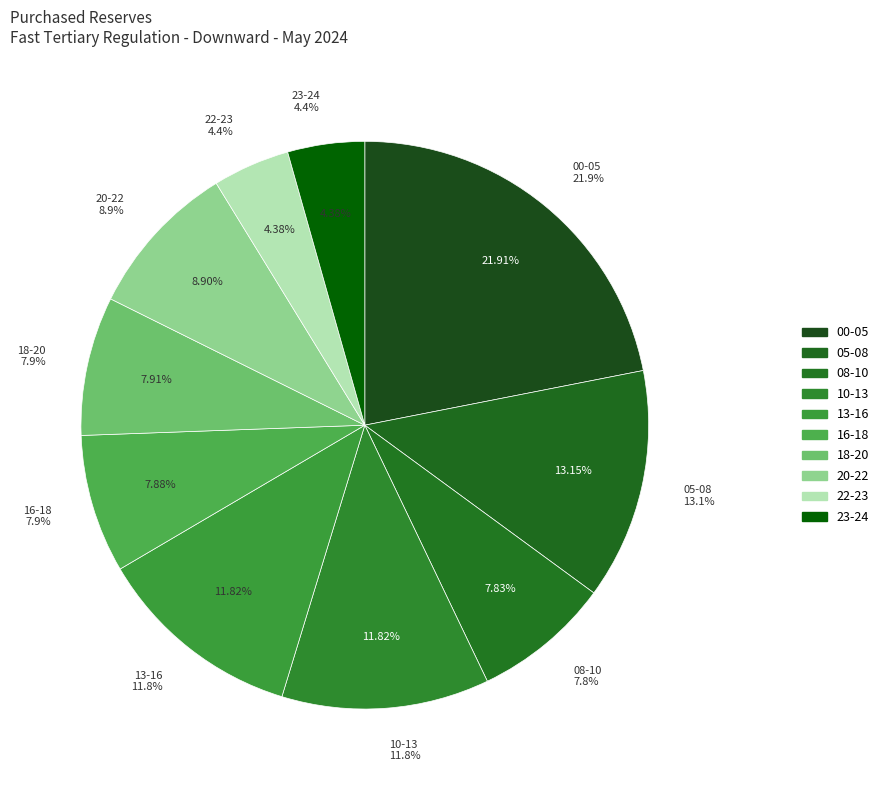

Between 03 - 04 and 15 - 16, which is larger?

03 - 04